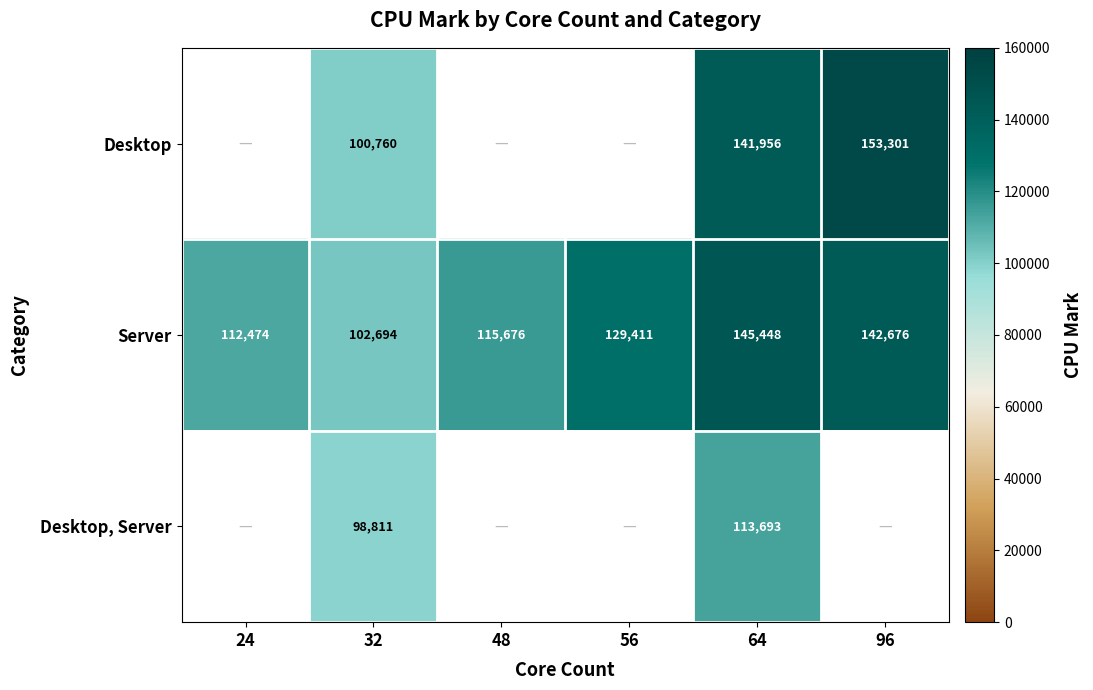

Which has a higher value, 32 or 24?

24